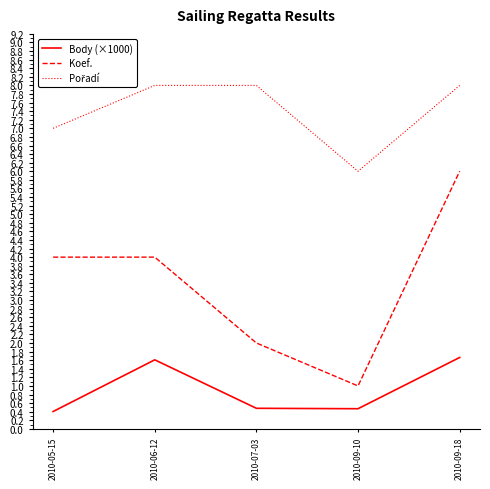

What position from the left is 2010-09-18?

5